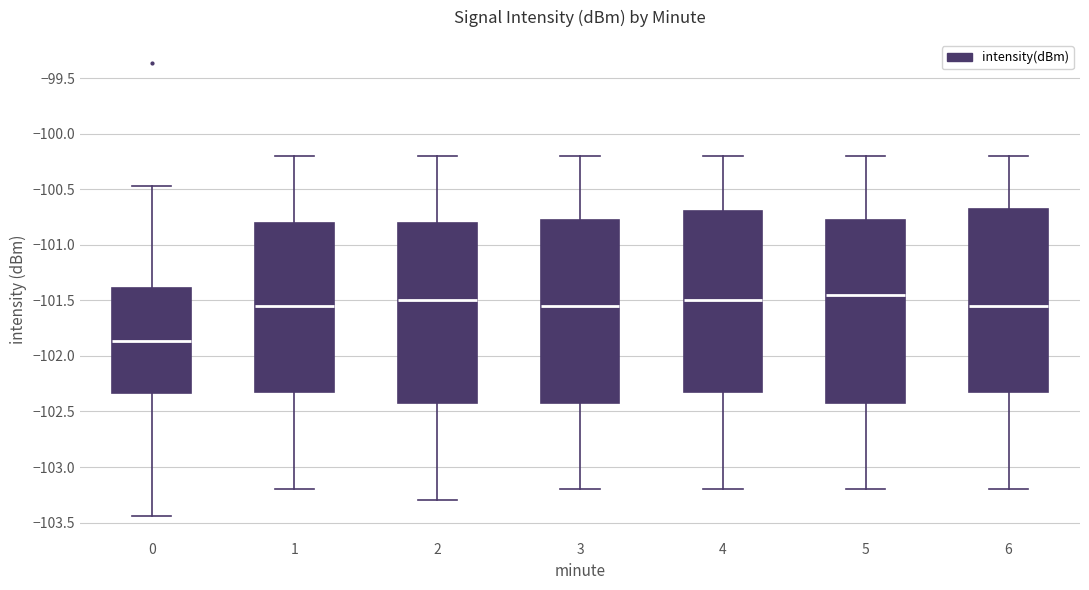

Where is the upper edge of the box at x = 2 on the y-axis? The values are not printed on the chart, so give them approximately, as read against the axis.

-100.80